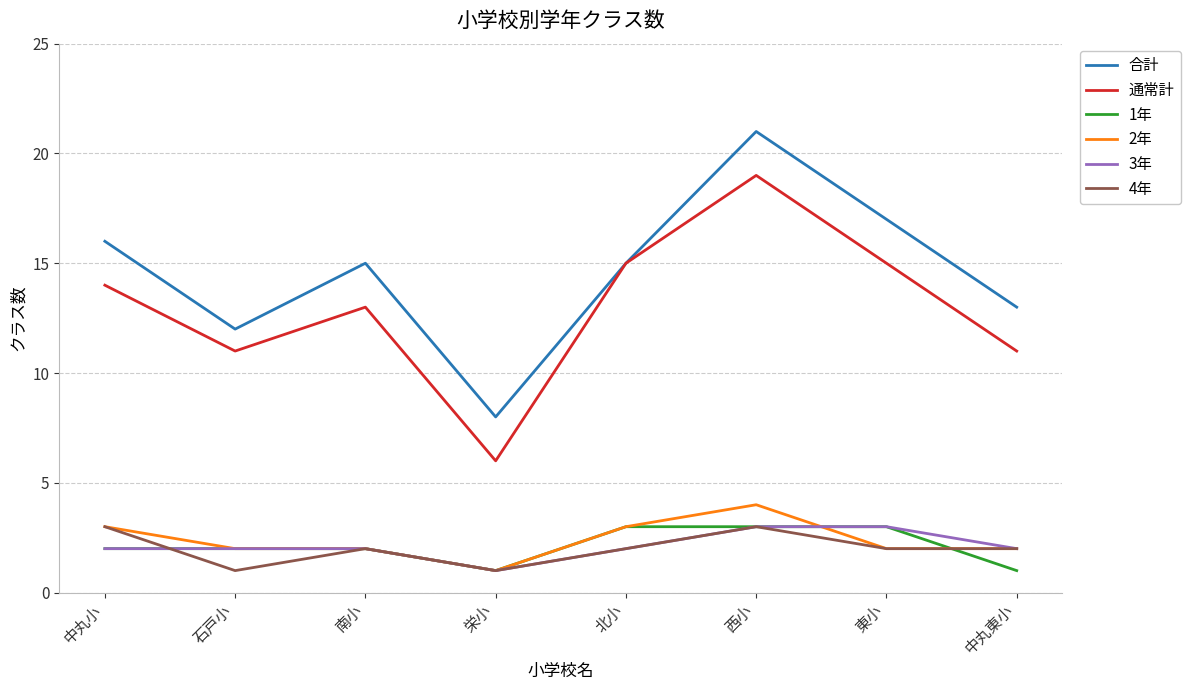

What is the difference between the second highest and minimum values in the 4年 series?

2